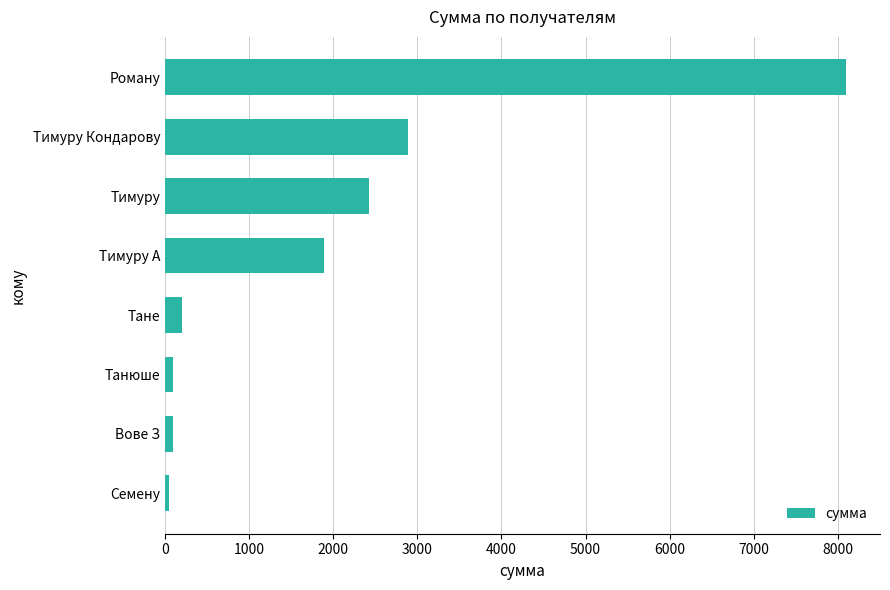

What is the change in value from Тане to Тимуру Кондарову?

+2685